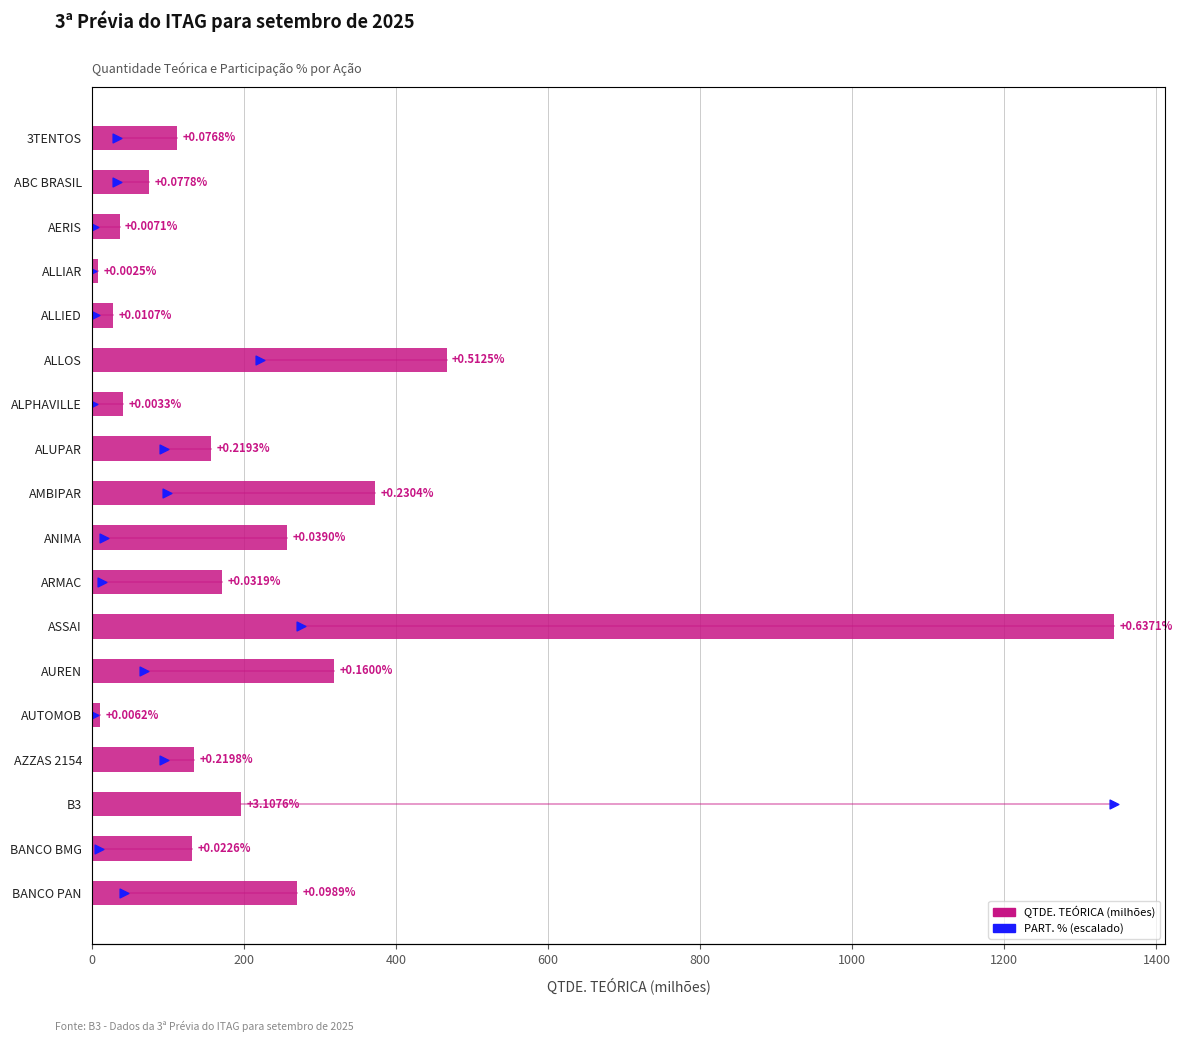

Which series reaches the minimum Y coordinate?

PART. % (escalado)